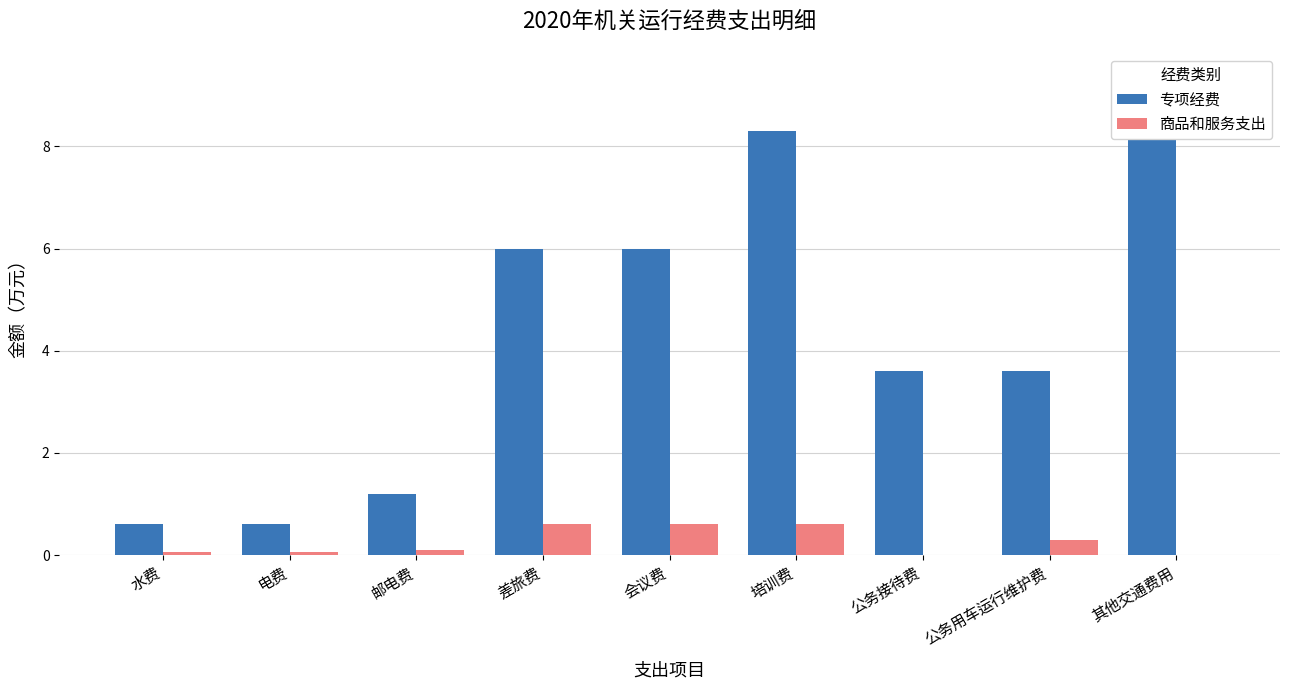

What is the total value across all series at 电费?

0.7